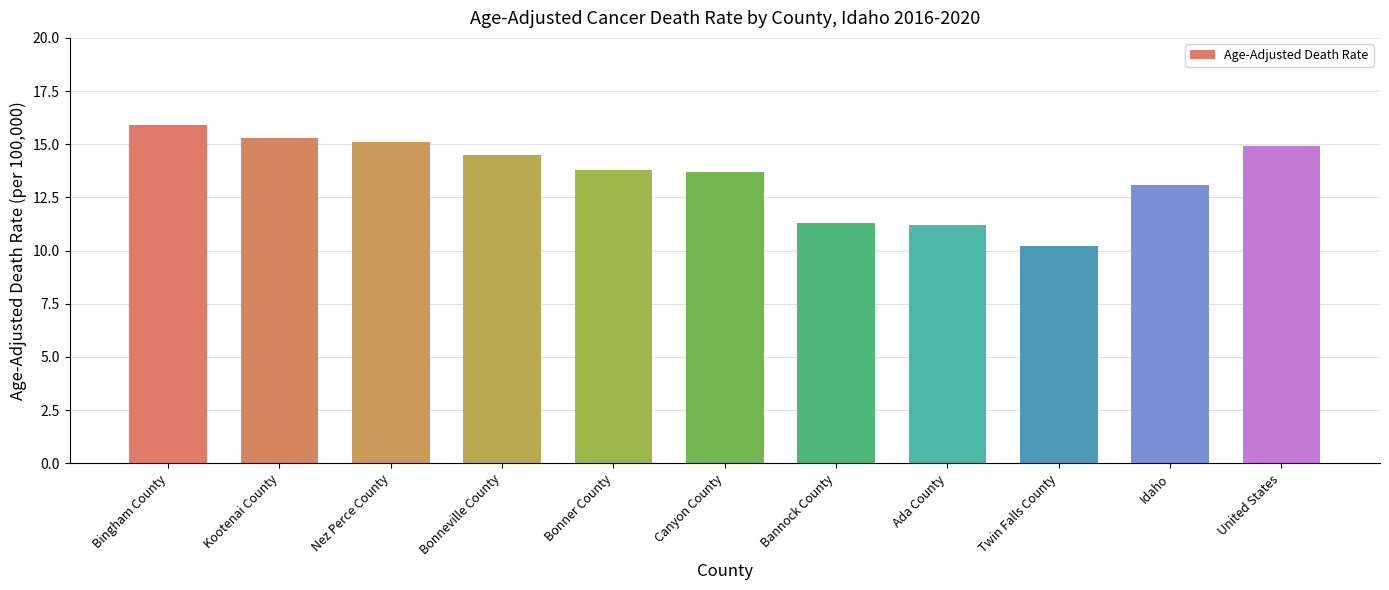

Reading left to right, what are all the values shown in this chart?

15.9	15.3	15.1	14.5	13.8	13.7	11.3	11.2	10.2	13.1	14.9